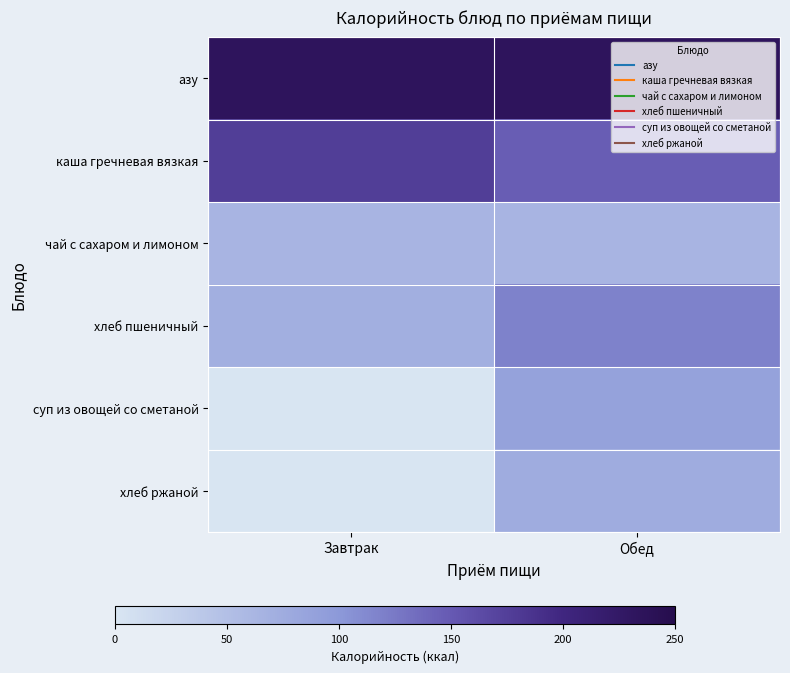

Reading left to right, list all the values displayed in this chart.

азу: Завтрак=234	Обед=234
каша гречневая вязкая: Завтрак=176	Обед=147
чай с сахаром и лимоном: Завтрак=64	Обед=64
хлеб пшеничный: Завтрак=71	Обед=118
суп из овощей со сметаной: Завтрак=0	Обед=88
хлеб ржаной: Завтрак=0	Обед=75